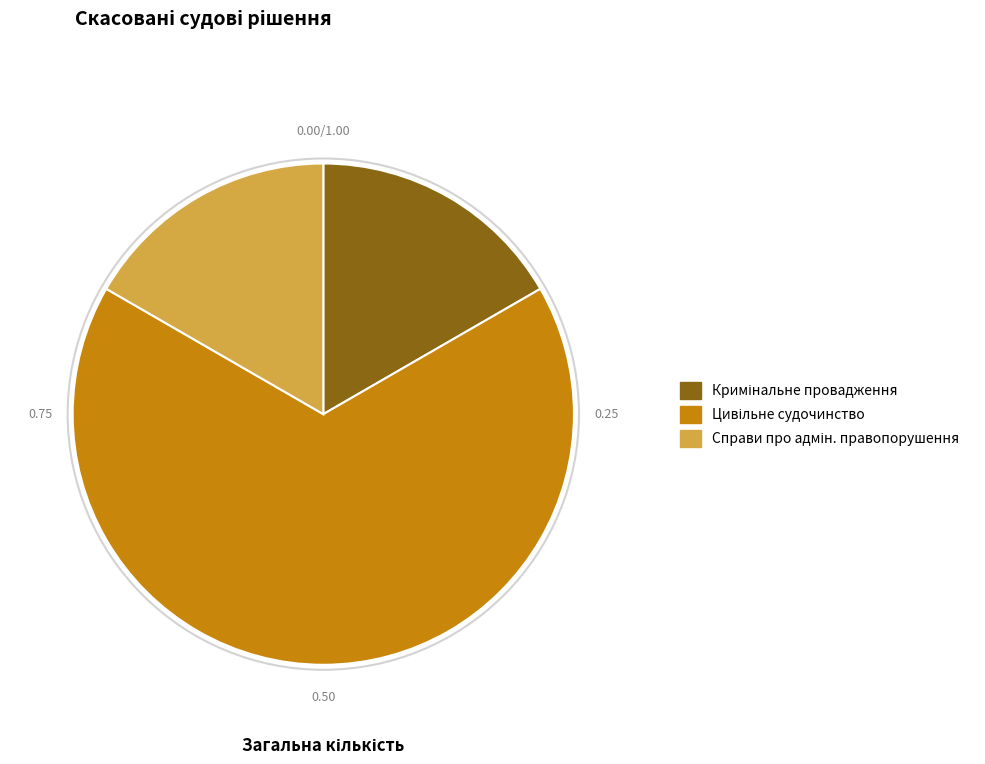

How many slices are in this pie chart?

3